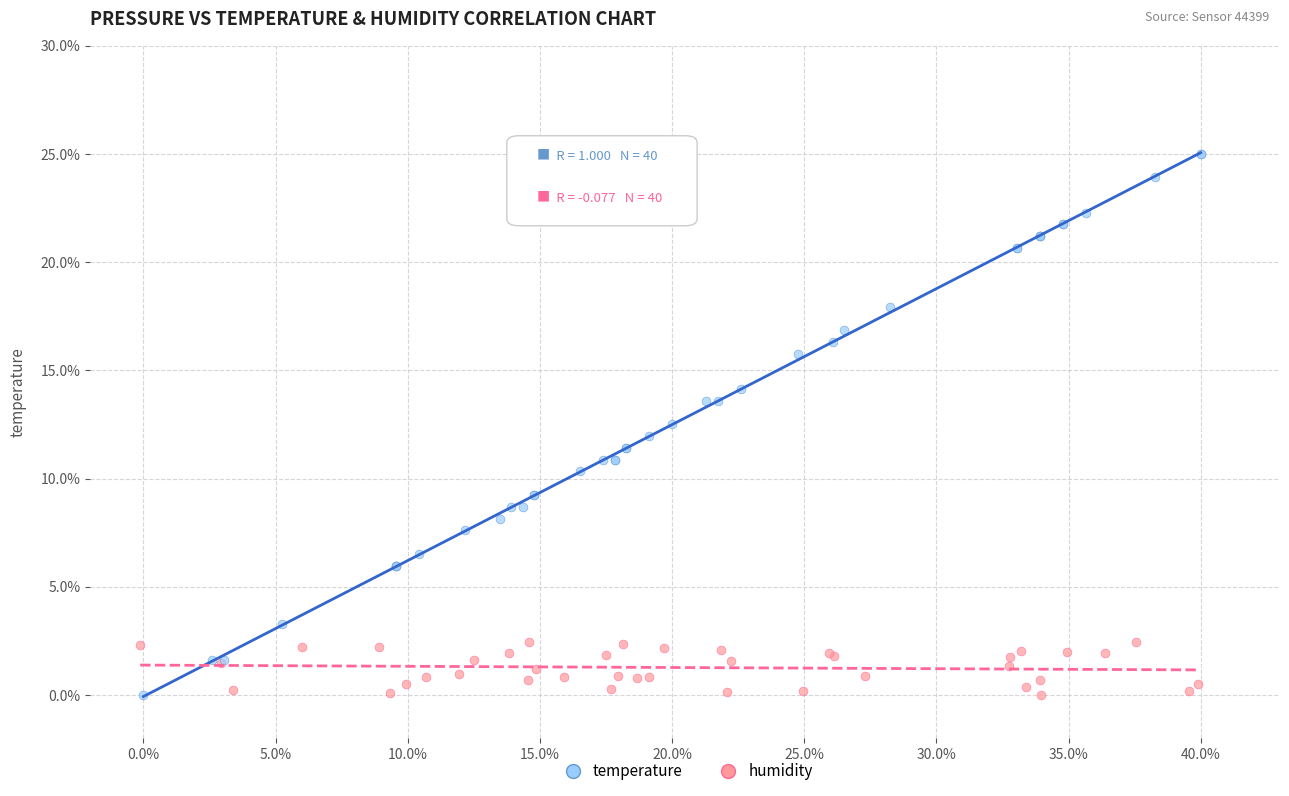

Which series reaches the maximum Y coordinate?

temperature